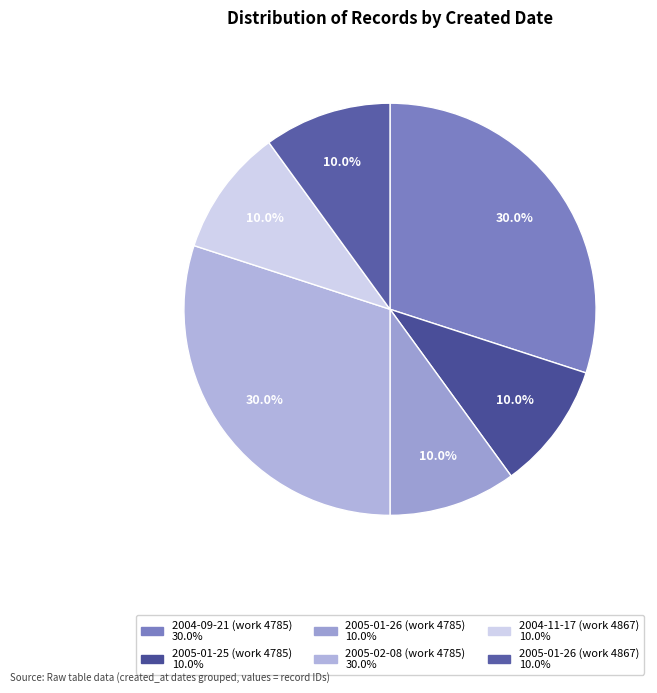

How many segments does this pie chart have?

6